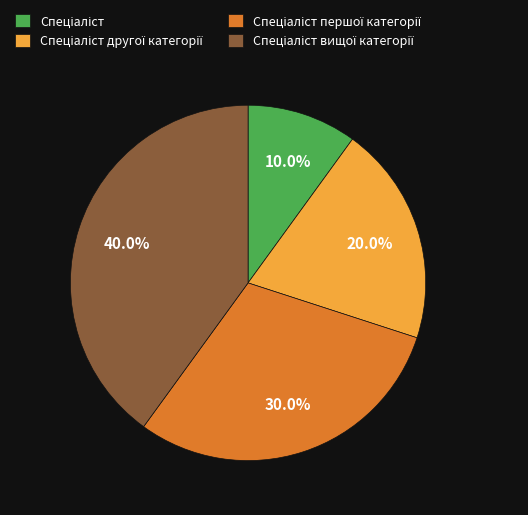

Is there a majority slice in this chart?

No